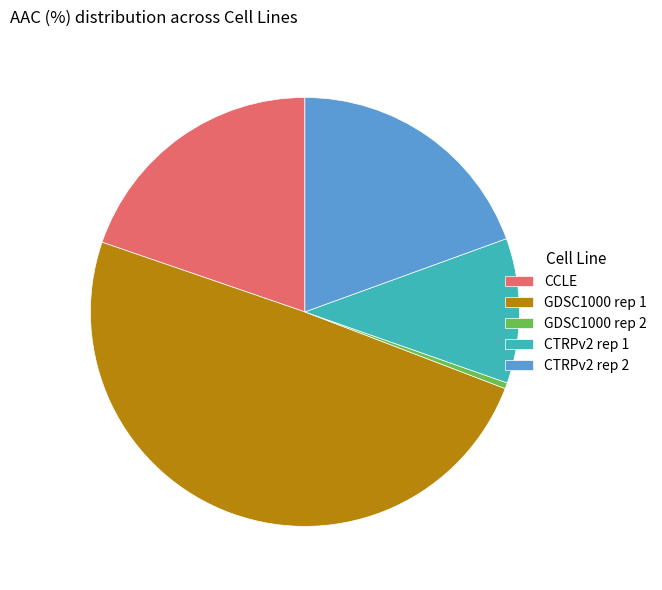

The CCLE slice represents 13% of the pie. True or false?

False